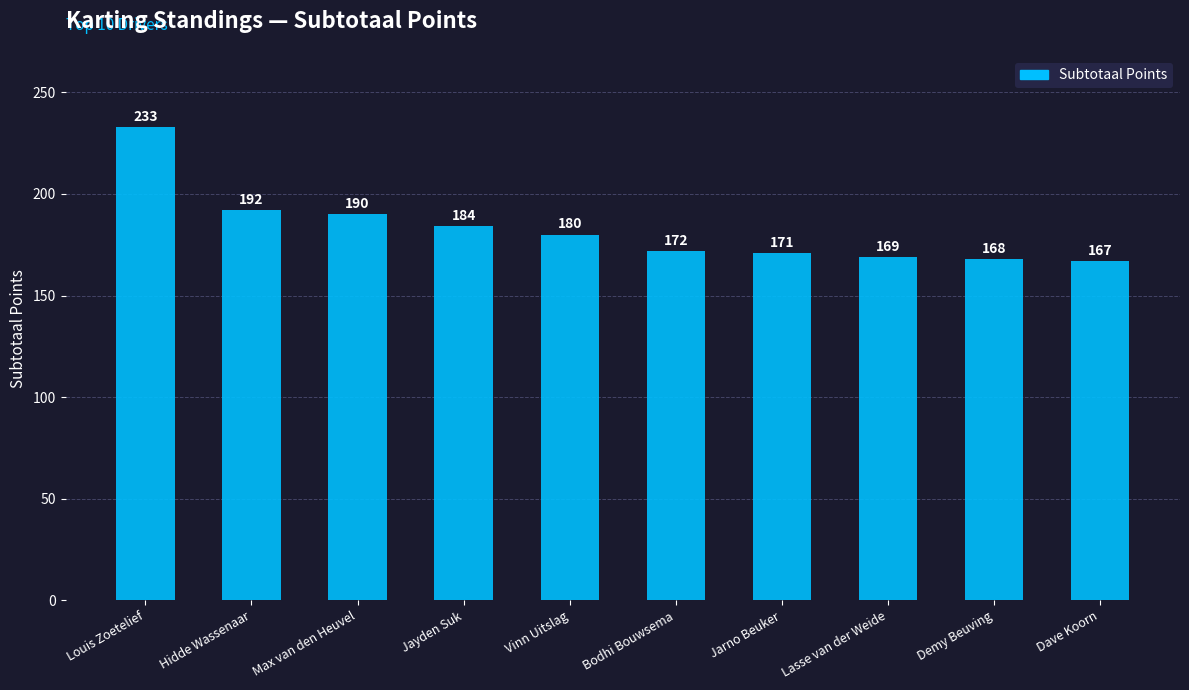

Approximately how many times larger is the value at Jayden Suk compared to Dave Koorn?

1.1